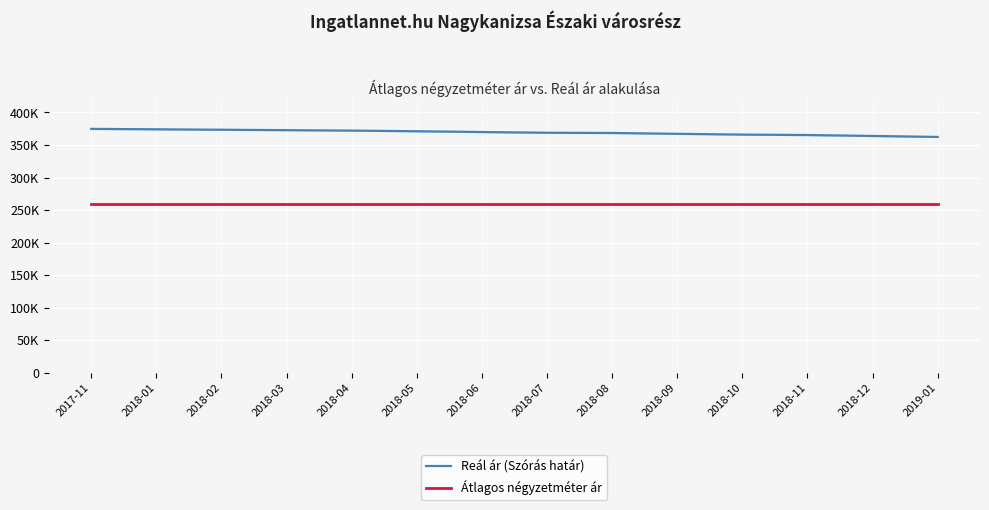

What are all the series names shown in the legend?

Reál ár (Szórás határ), Átlagos négyzetméter ár